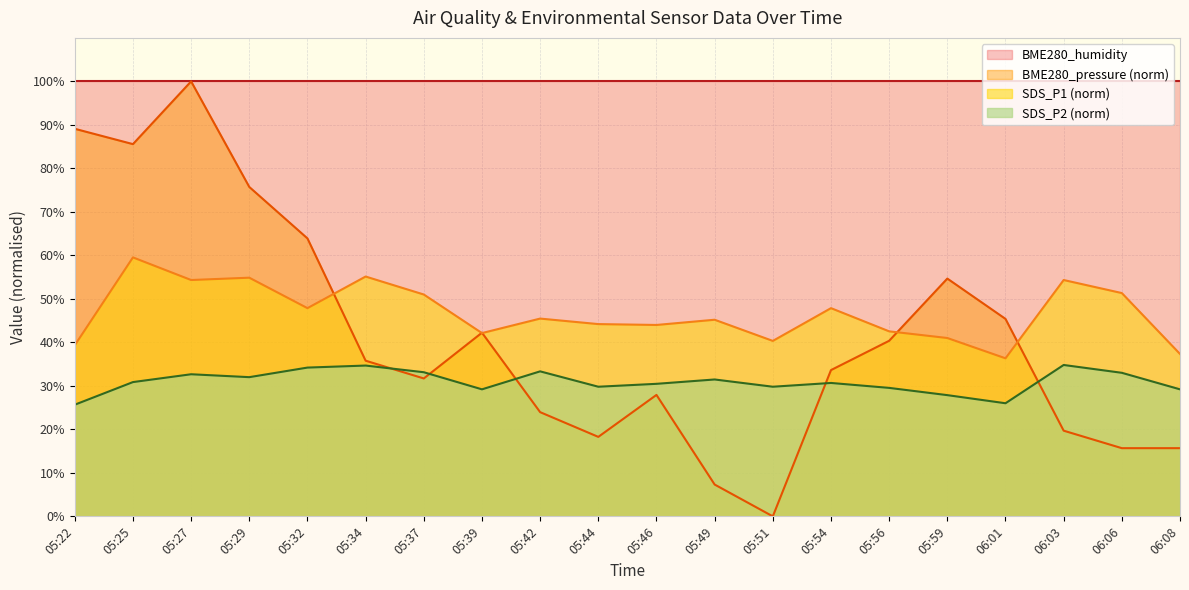

Which series ends up on top after the final intersection of BME280_pressure and SDS_P2?

SDS_P2